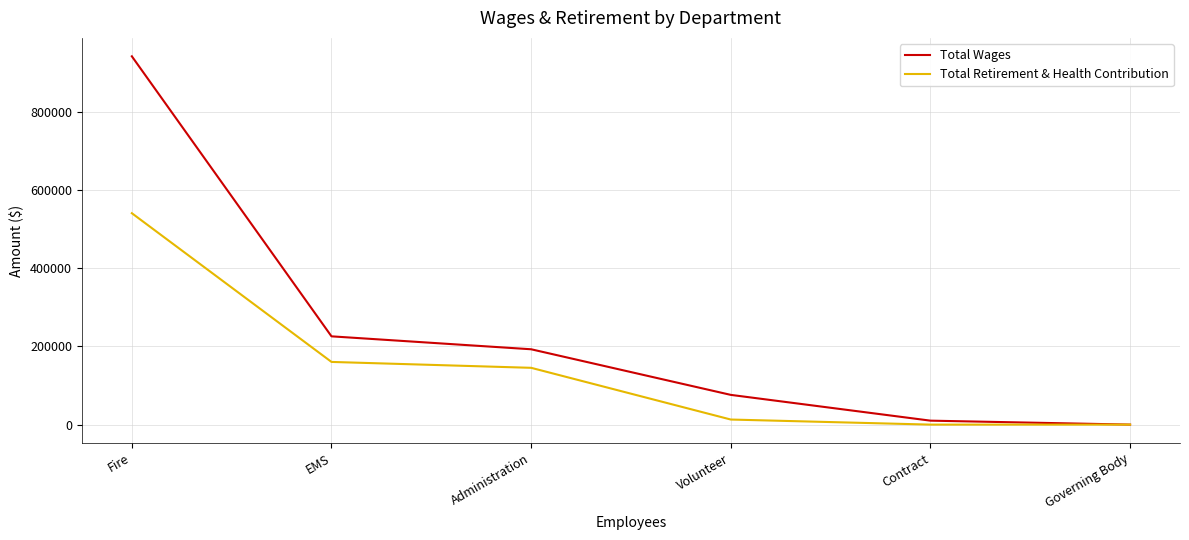

Between EMS and Volunteer, which series saw the biggest shift?

Total Wages